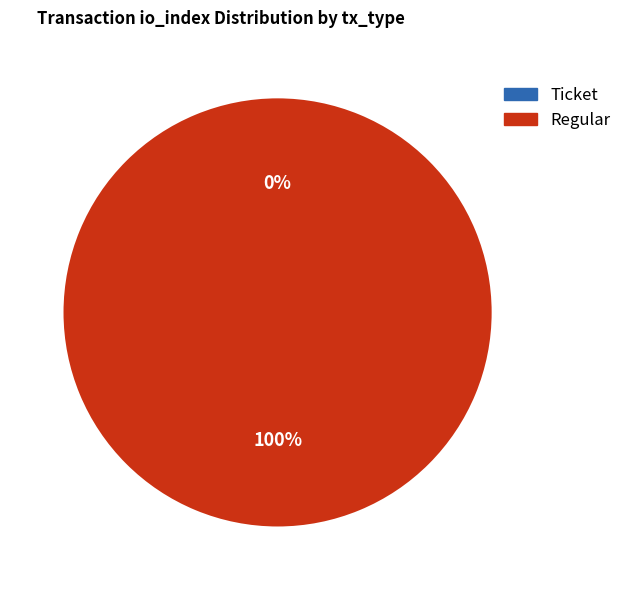

Does Regular (io_index=73) account for over 50% of the chart?

Yes